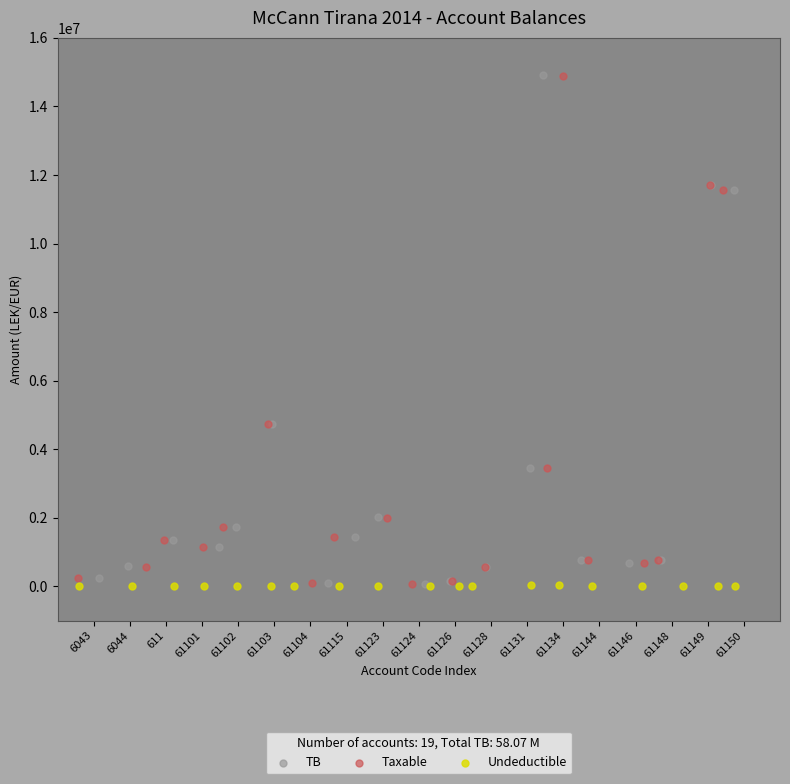

Which series has the widest spread of Y values?

TB